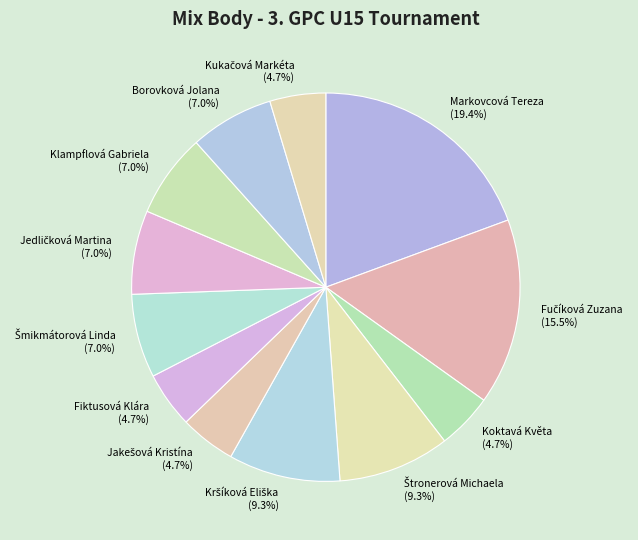

To the nearest percent, what percentage of the pie is Fiktusová Klára?

5%